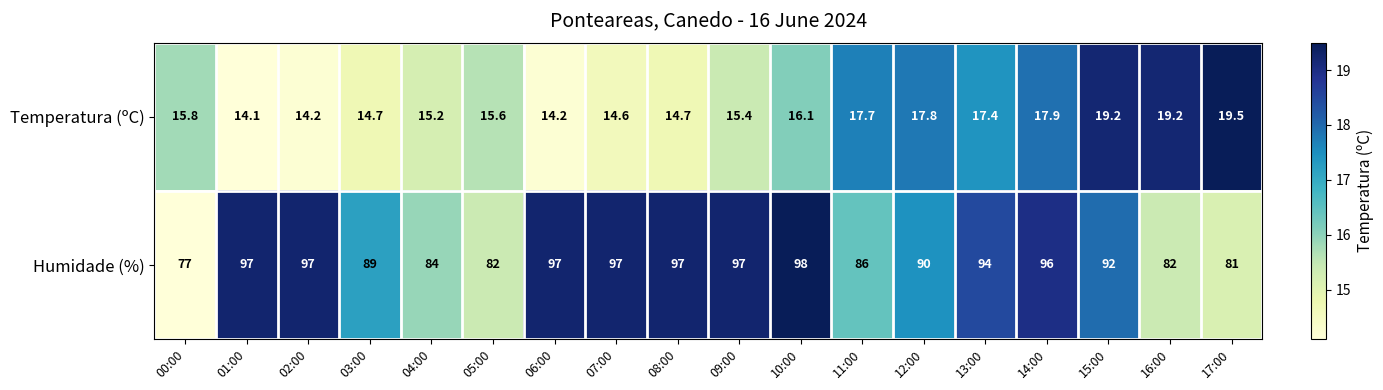

What is the sum of all Temperatura (ºC) values?

293.3